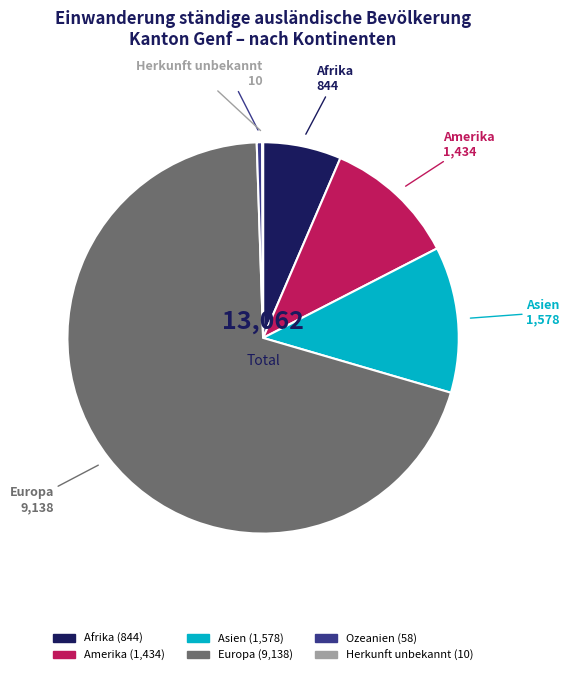

What is the majority slice?

Europa